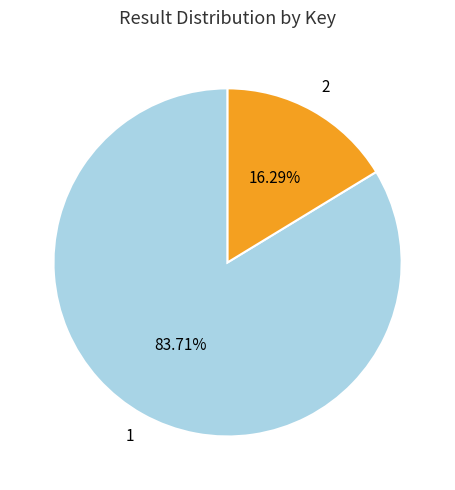

How many segments does this pie chart have?

2